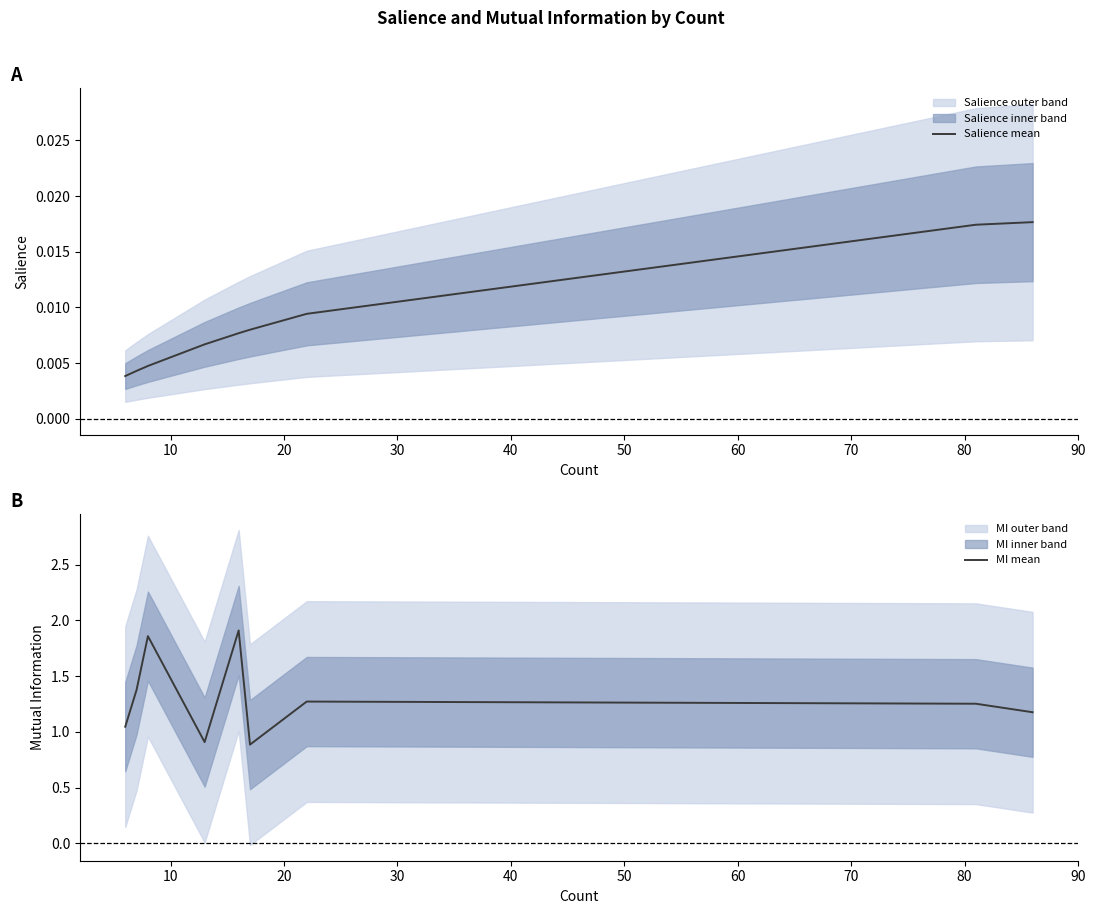

What is the lowest value of the MI mean series?

0.9